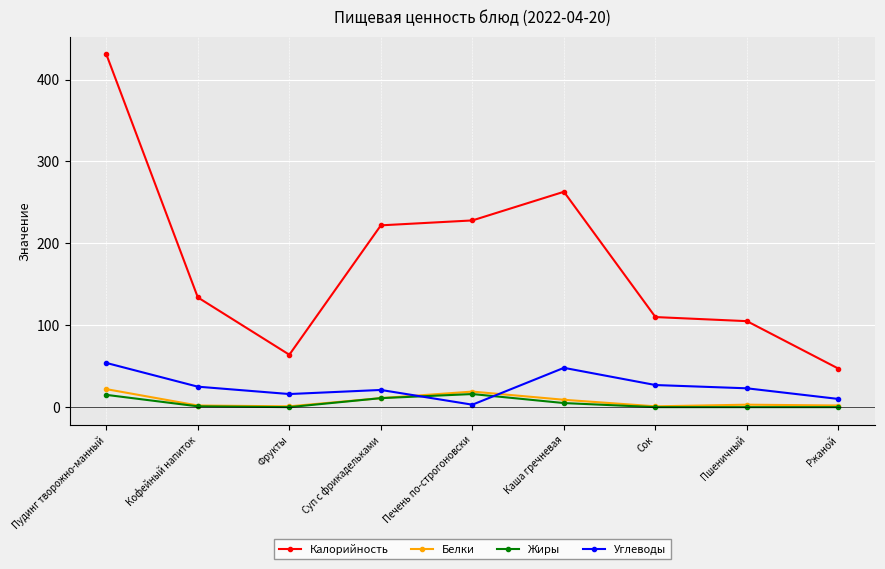

What is the sum of the Калорийность values at Сок and Ржаной?

157